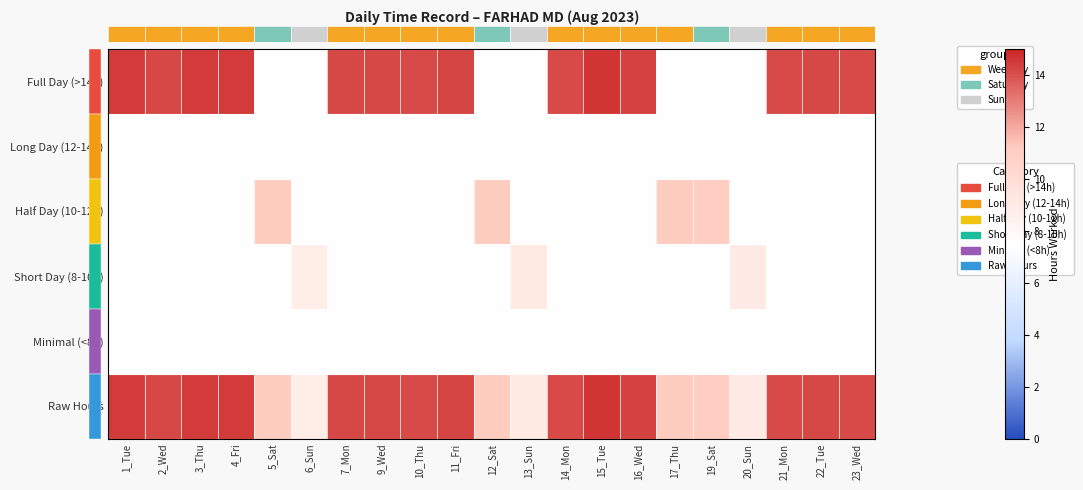

What is the spread (max minus min) of values at 14_Mon?

6.6